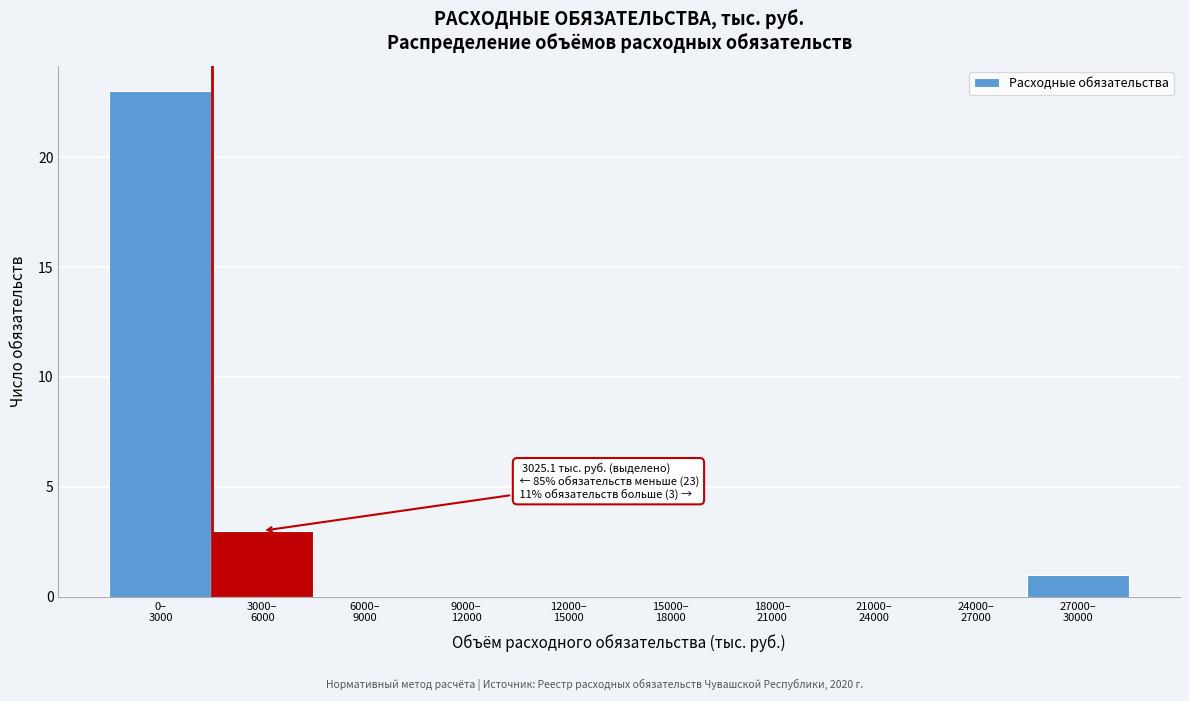

What is the sum of all values?

27